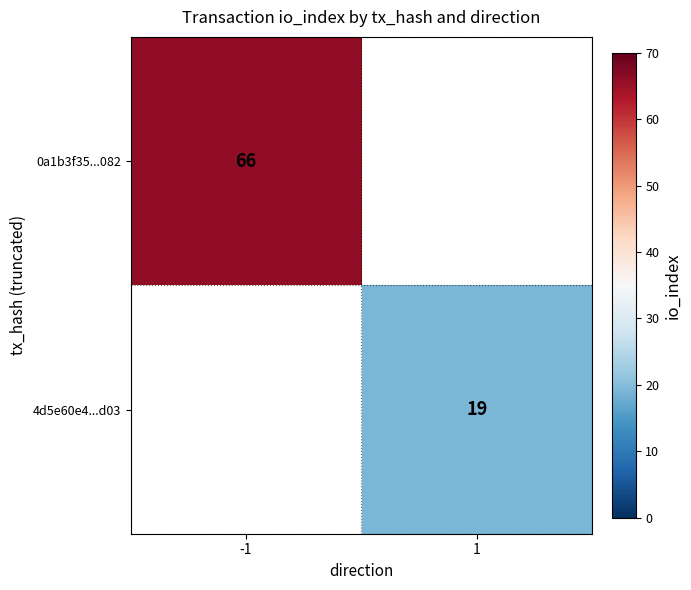

How many categories are shown in the chart?

2